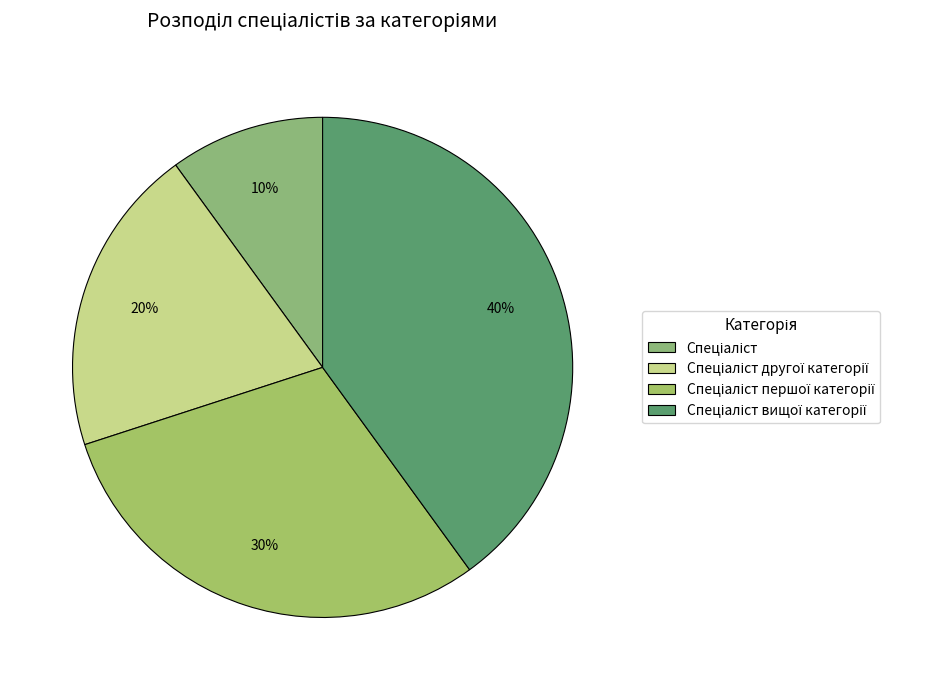

Combined, what portion of the pie is Спеціаліст вищої категорії and Спеціаліст?

50.0%